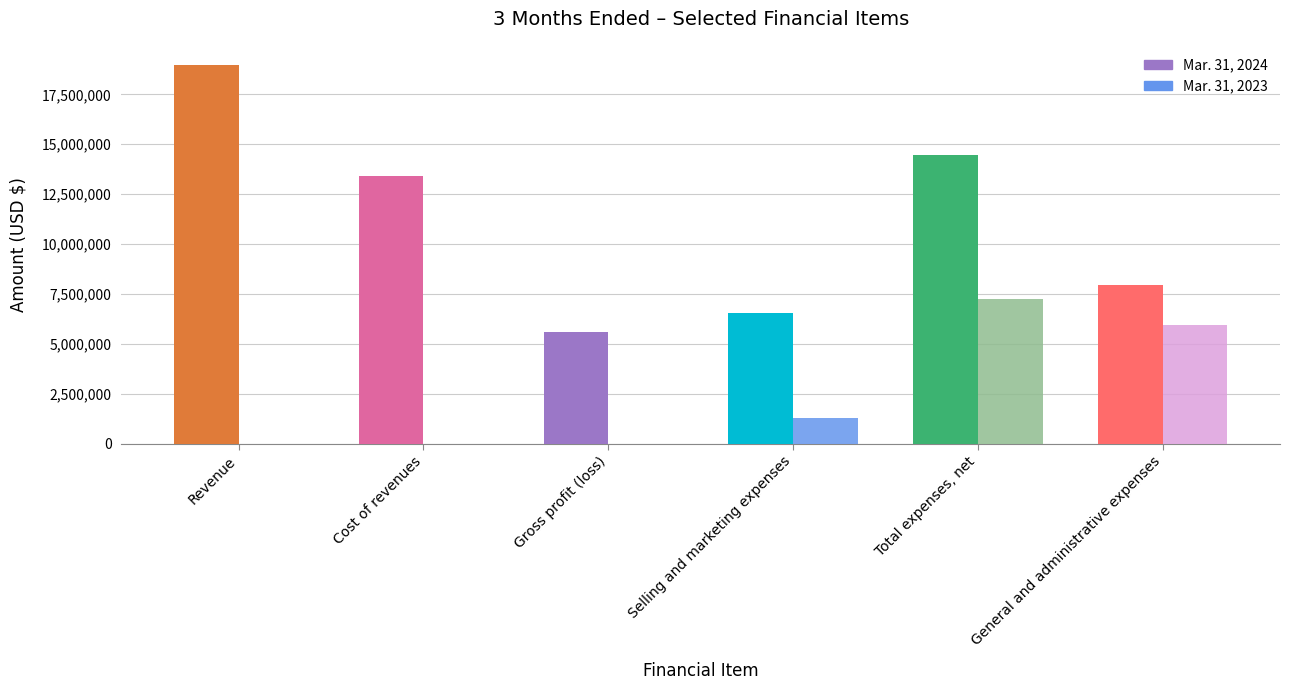

Which series has the largest total across all categories?

Mar. 31, 2024